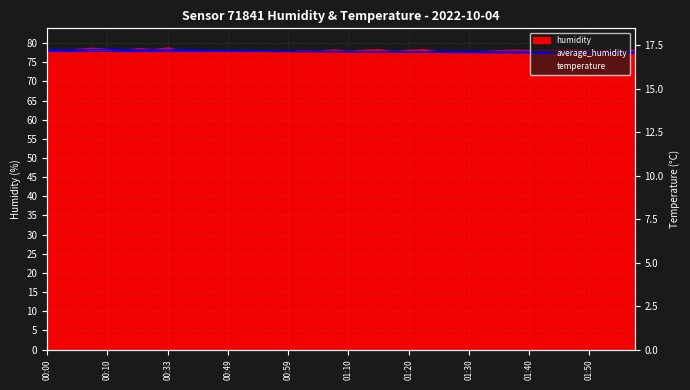

At which category does average_humidity reach its first local valley?

00:10